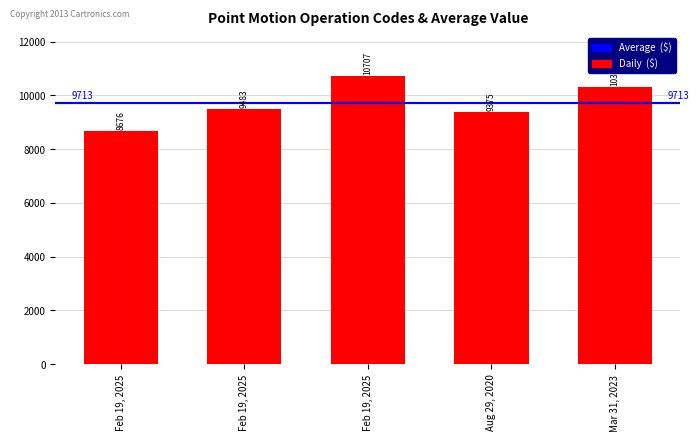

Count the number of categories in the chart.

5